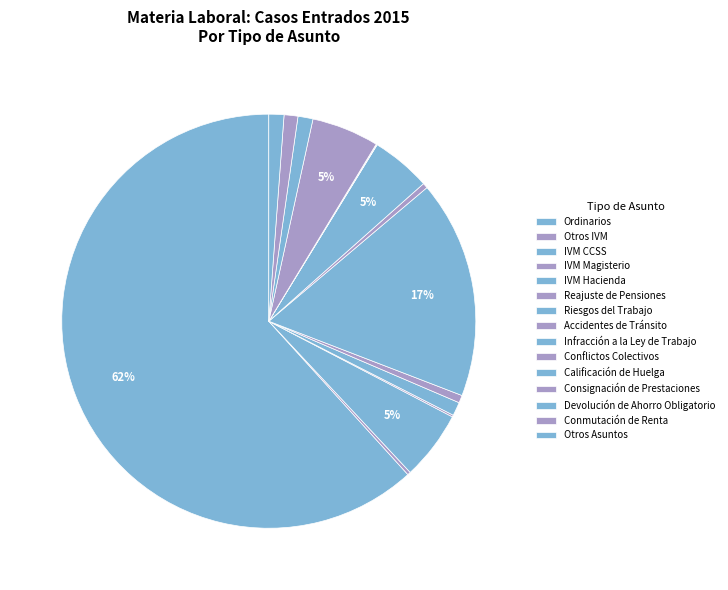

What percentage is NOT represented by Conflictos Colectivos?

100.0%